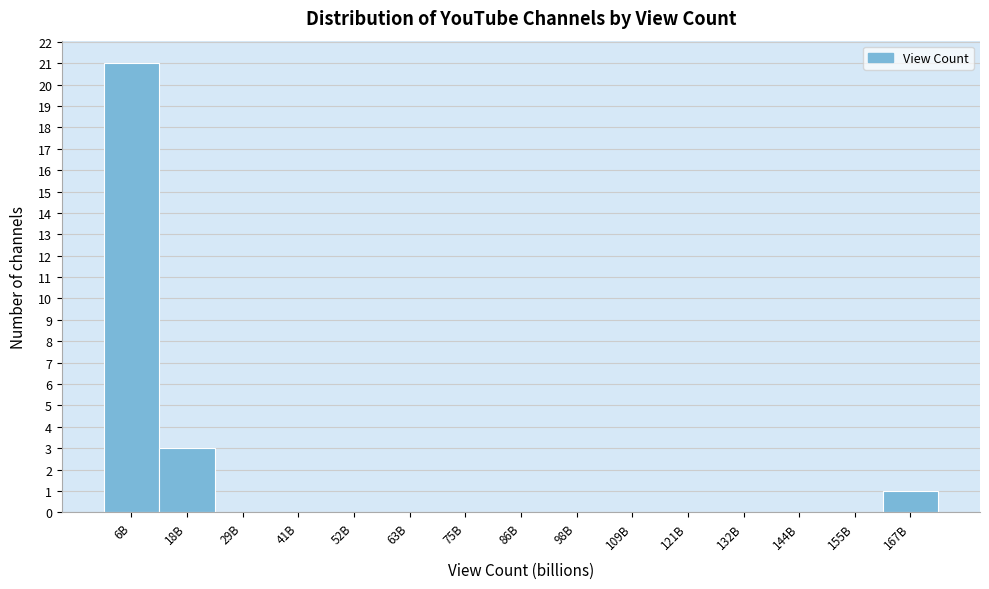

Reading left to right, what are all the values shown in this chart?

6B=21	18B=3	29B=0	41B=0	52B=0	63B=0	75B=0	86B=0	98B=0	109B=0	121B=0	132B=0	144B=0	155B=0	167B=1